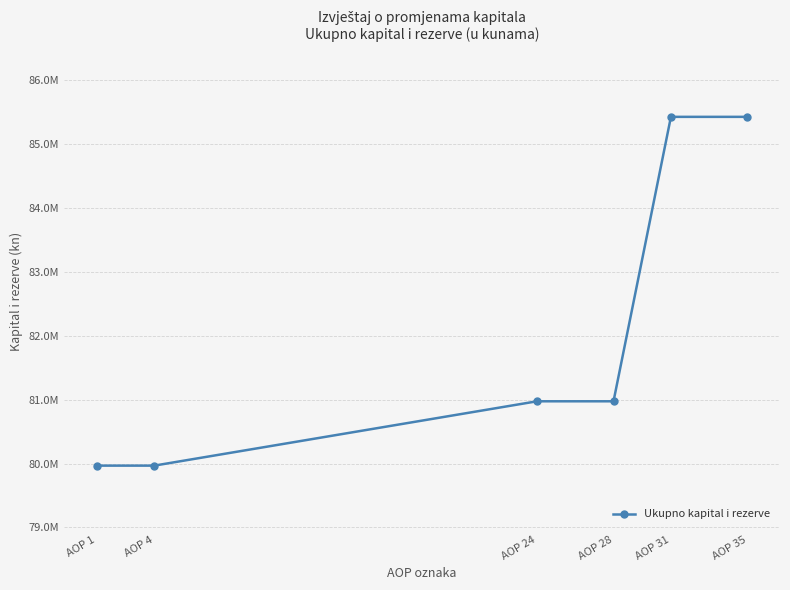

Does the chart display data point markers on the line(s)?

Yes